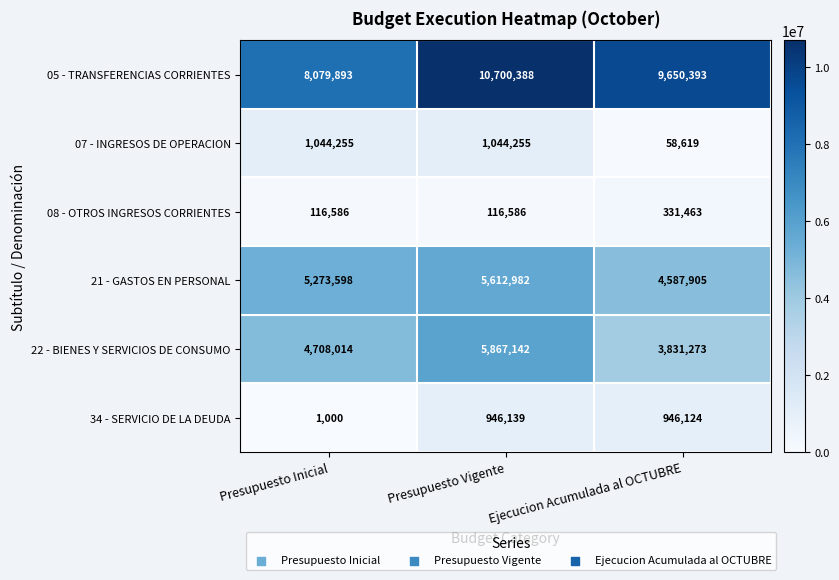

What is the total value across all series at Presupuesto Vigente?

24287492